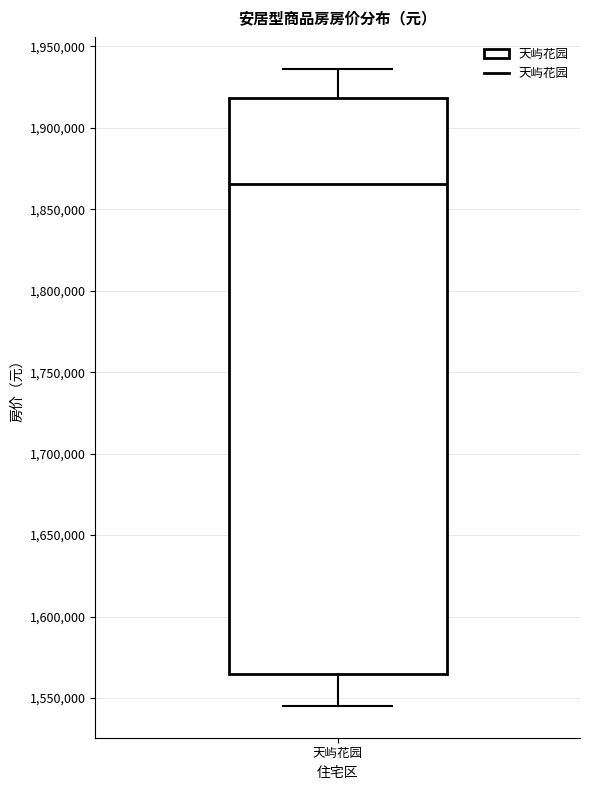

Where does the lower whisker of the box for 天屿花园 end on the y-axis? The values are not printed on the chart, so give them approximately, as read against the axis.

1545000